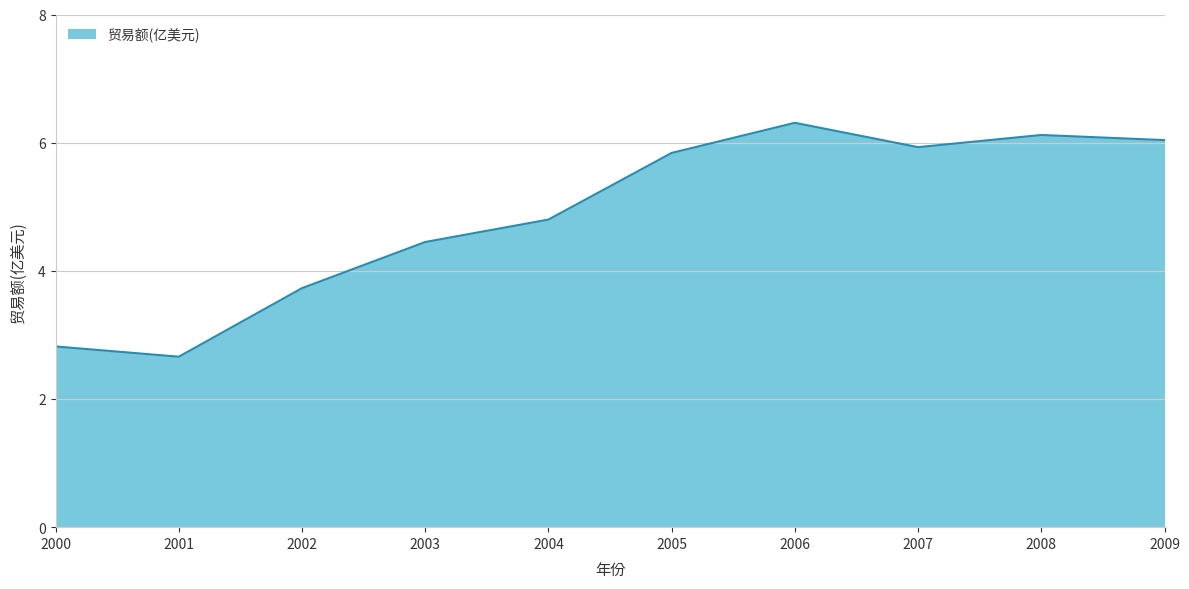

What is the difference between the values at 2003 and 2007?

1.5